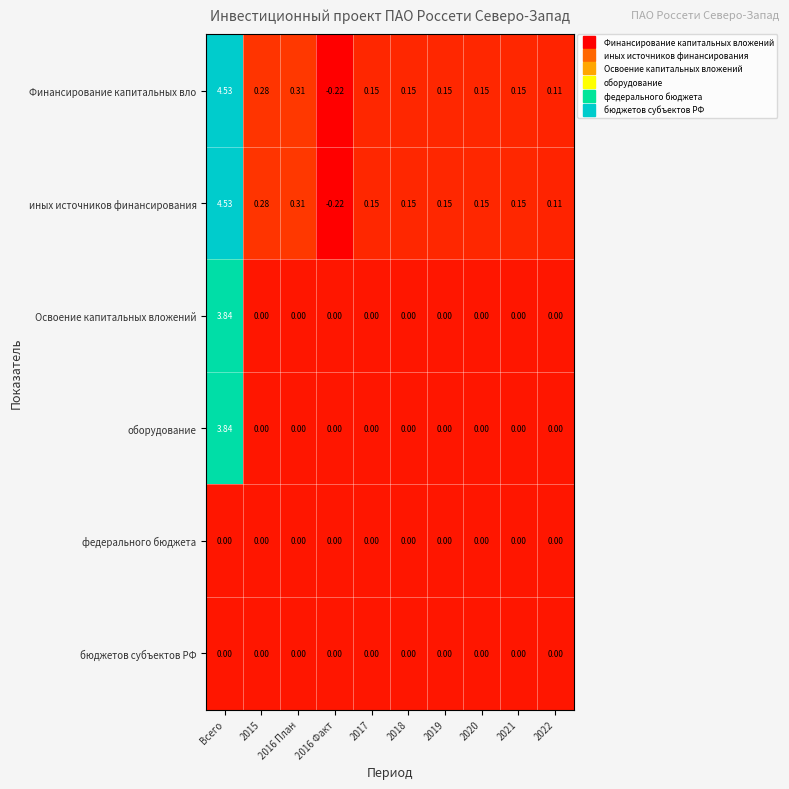

At which category is the sum across all series the highest?

Всего